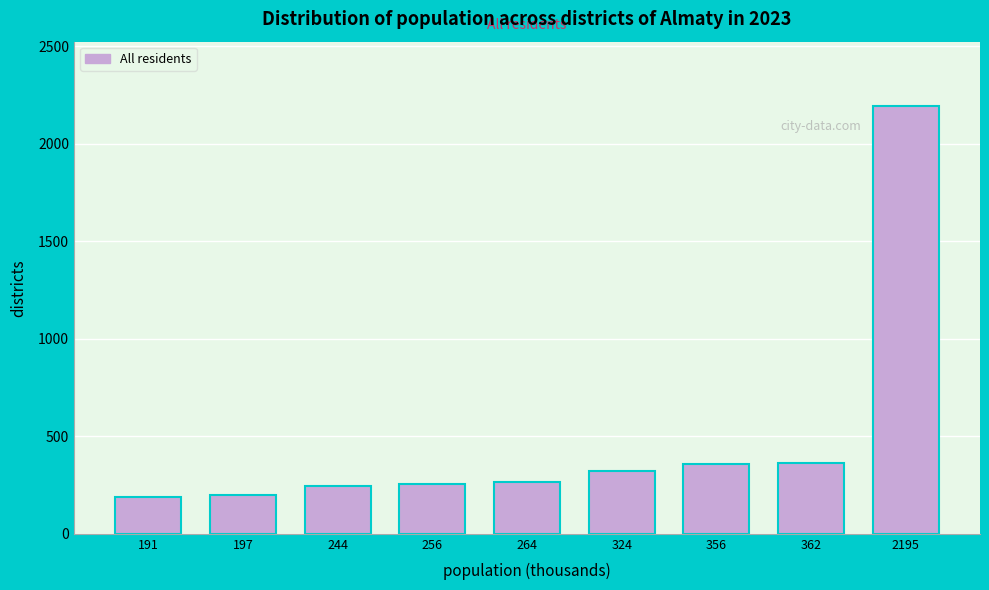

Where is the data nearest to the value 1193?

362